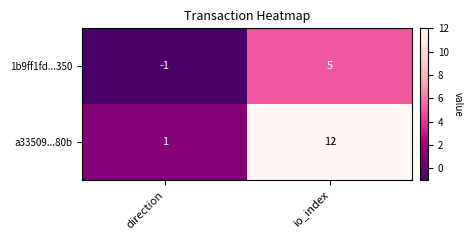

Reading left to right, transcribe all the data shown in this chart.

1b9ff1fd...350: -1	5
a33509...80b: 1	12